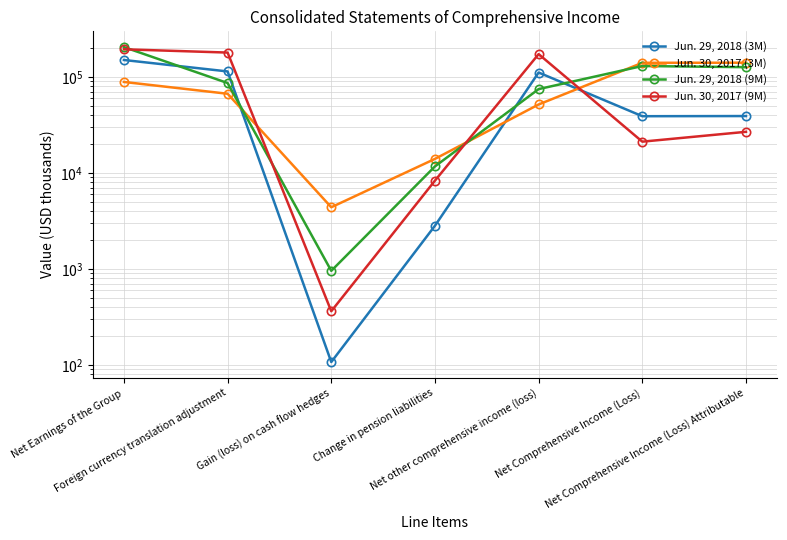

How many values in the Jun. 29, 2018 (9M) series exceed 86350?

3